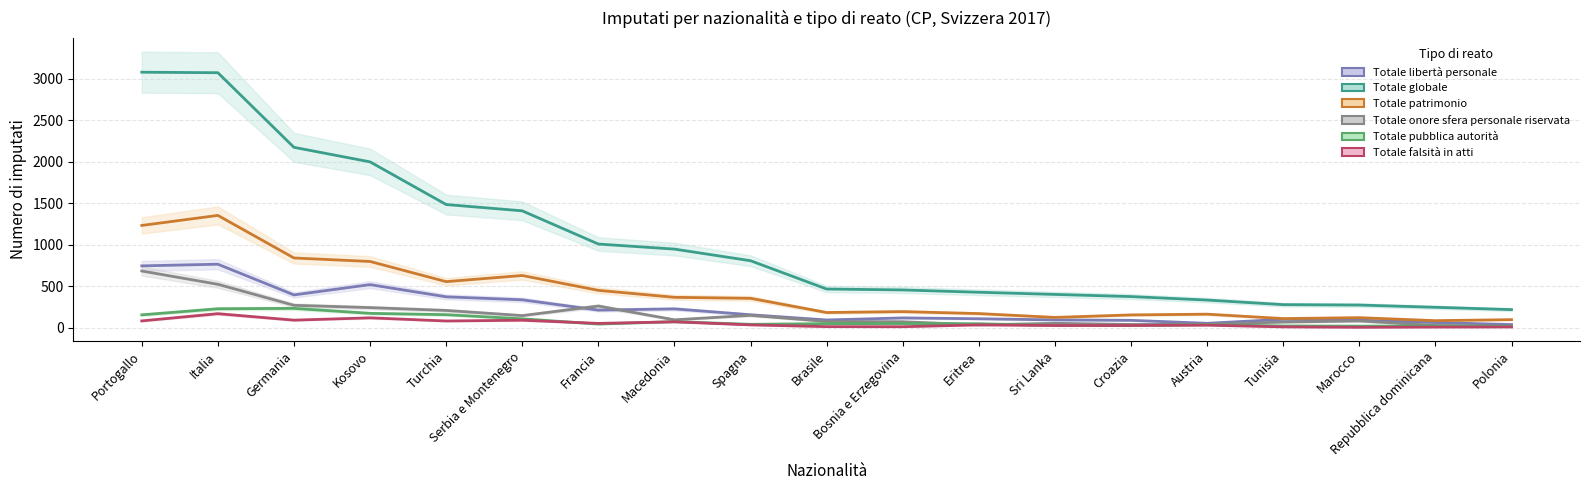

Where is Totale patrimonio nearest to the value 722?

Kosovo